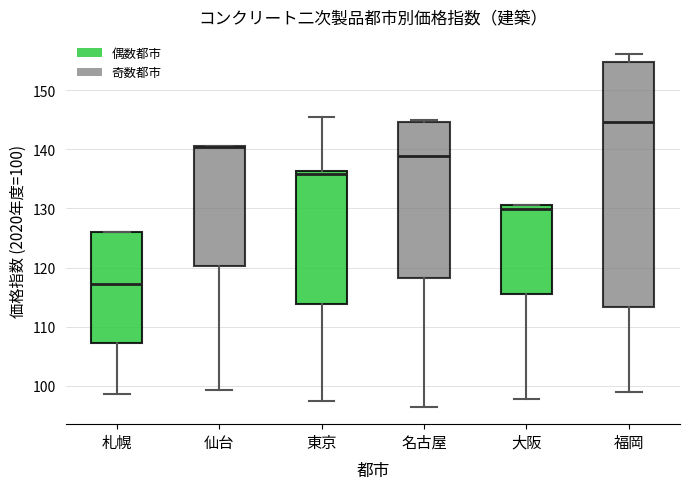

Reading left to right, transcribe this box plot: for each box, give where its median line is, the range the box spans, and where its two whiskers end, as read against the y-axis. The values are not printed on the chart, so give them approximately, as read against the axis.

札幌: median 117, box 107 to 126, whiskers 99 to 126
仙台: median 140 (drawn on the box's upper edge), box 120 to 141, whiskers 99 to 141
東京: median 136 (just below the box's upper edge), box 114 to 136, whiskers 97 to 145
名古屋: median 139, box 118 to 145, whiskers 97 to 145 (just above the box's upper edge)
大阪: median 130, box 116 to 131, whiskers 98 to 131
福岡: median 145, box 113 to 155, whiskers 99 to 156